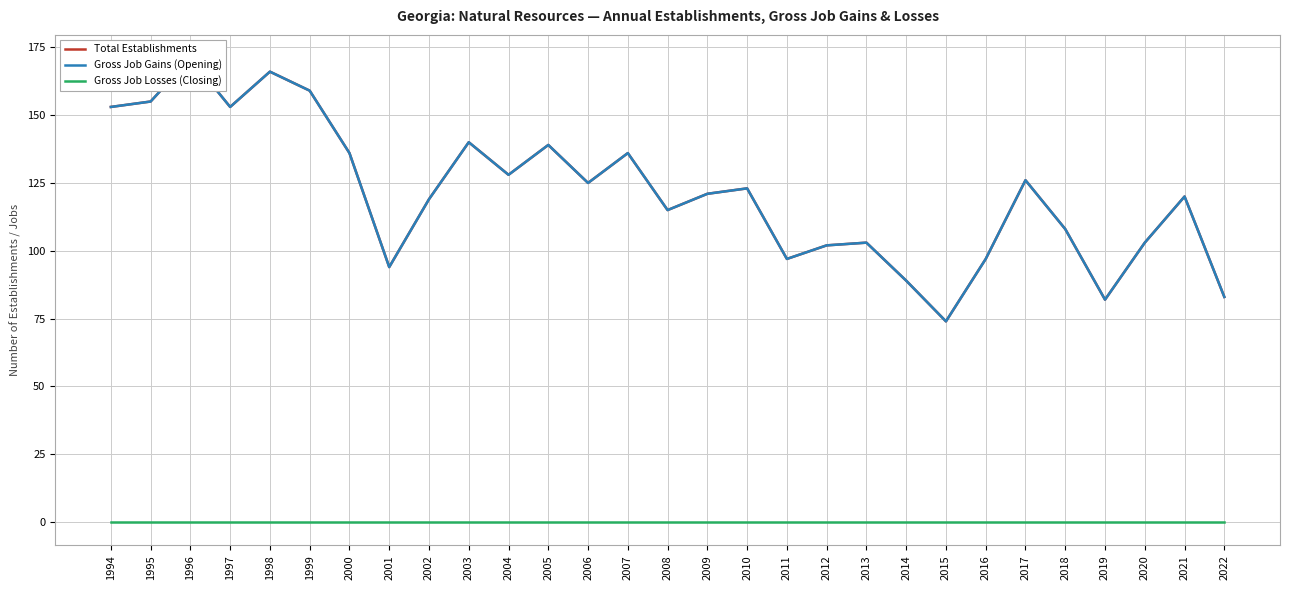

What is the value of the Gross Job Gains (Opening) point at the 19th from the left?

102